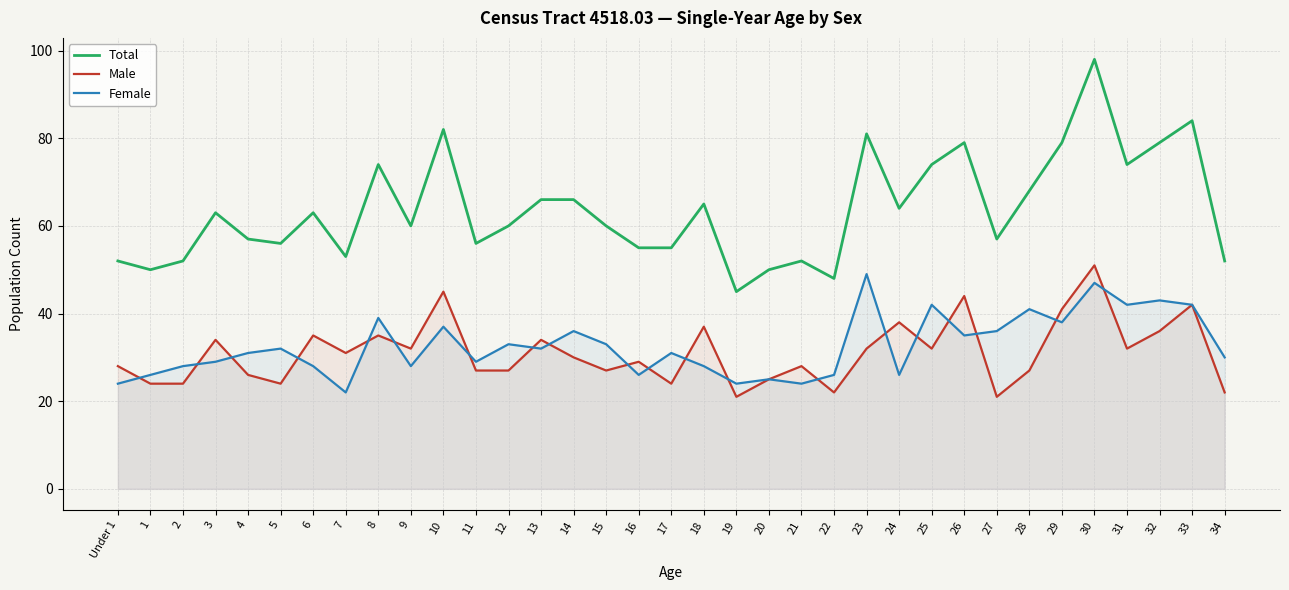

True or false: Total and Female intersect in this chart.

False